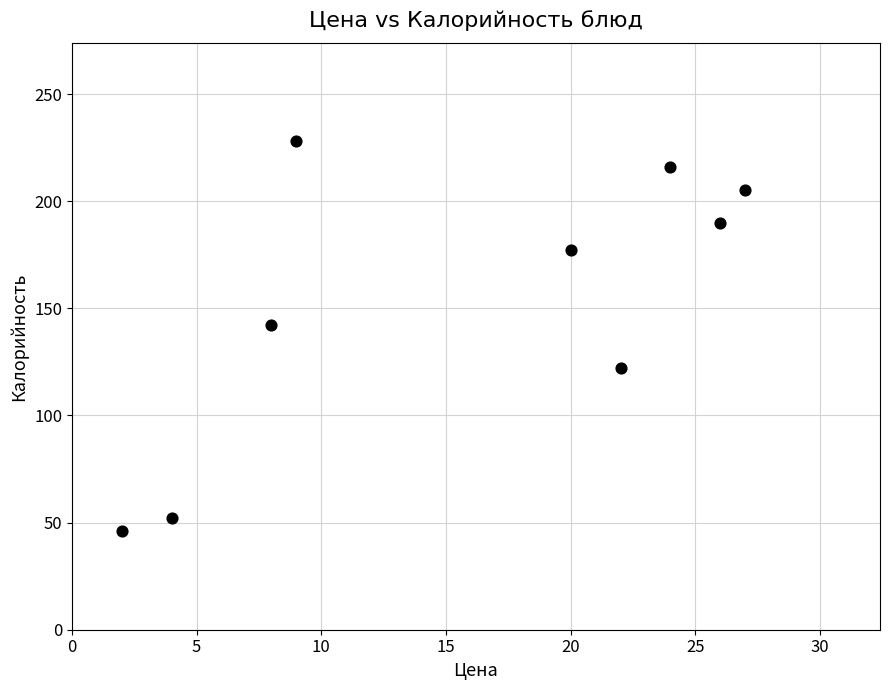

What Y value in the scatter plot is closest to 137?

142